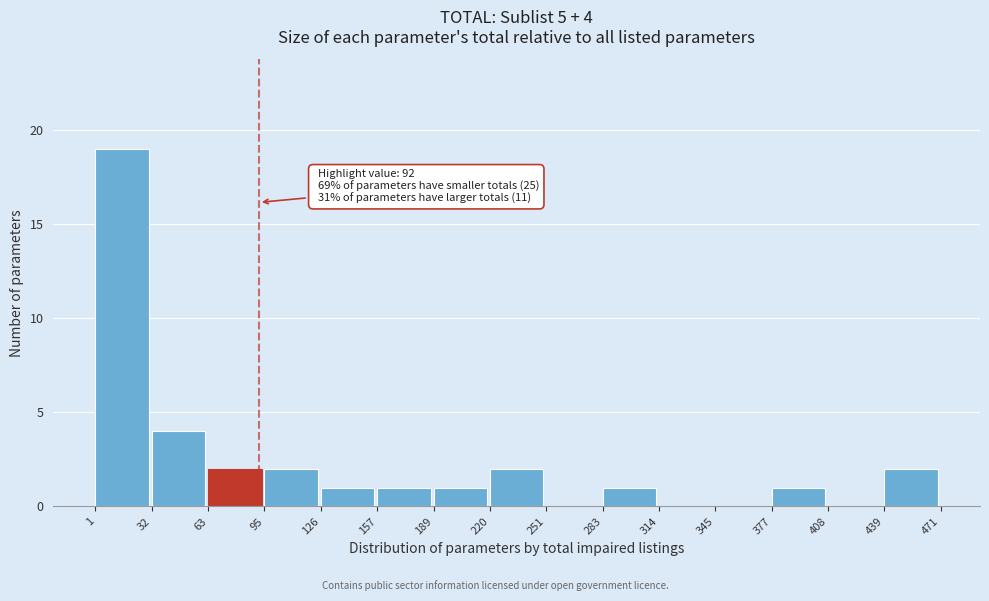

Which range on the x-axis has the tallest bar?

1 to 32